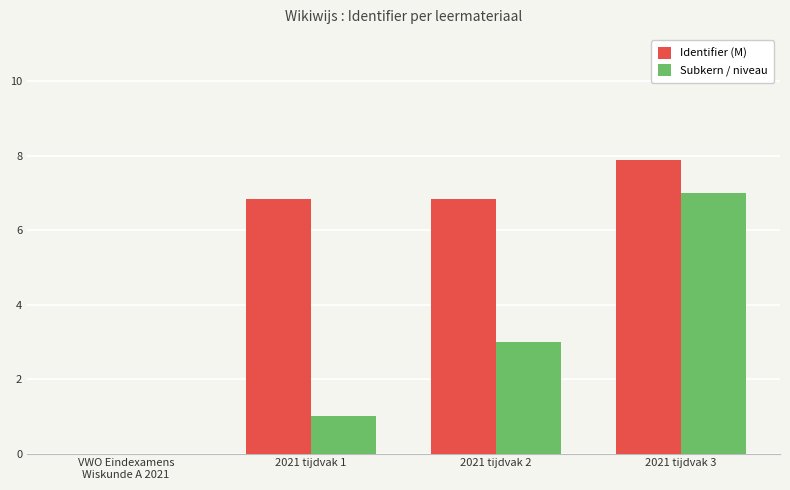

The Identifier (M) series shows 7.9 at 2021 tijdvak 3. True or false?

True